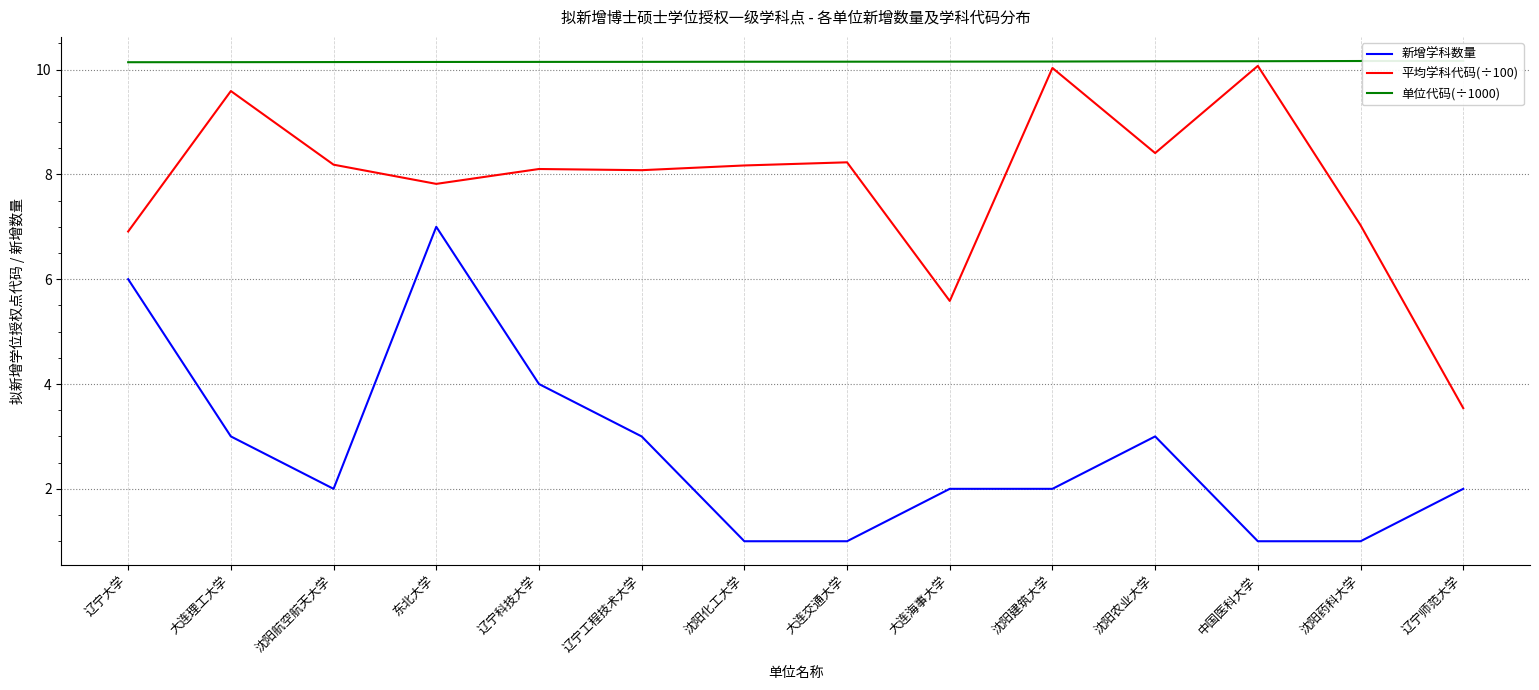

Read the 单位代码(÷1000) value at 沈阳农业大学.

10.2